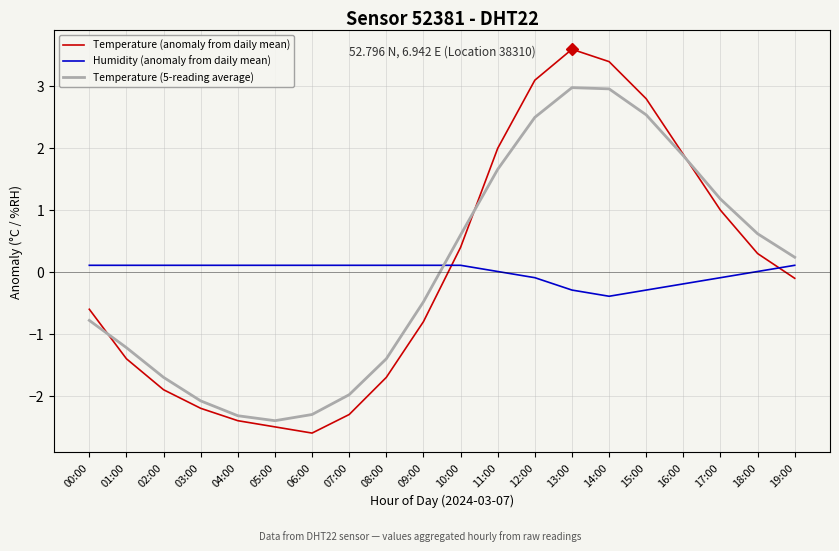

After their last crossing, which series has the higher values: Humidity (anomaly from daily mean) or Temperature (anomaly from daily mean)?

Humidity (anomaly from daily mean)